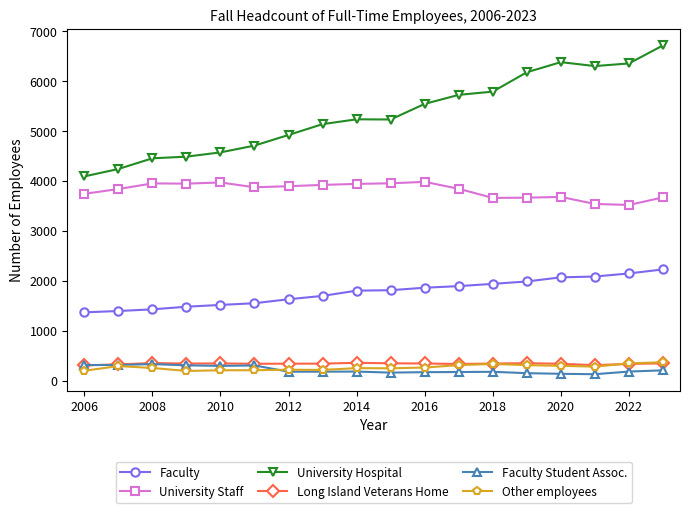

What is the highest value of the Faculty Student Assoc. series?

331